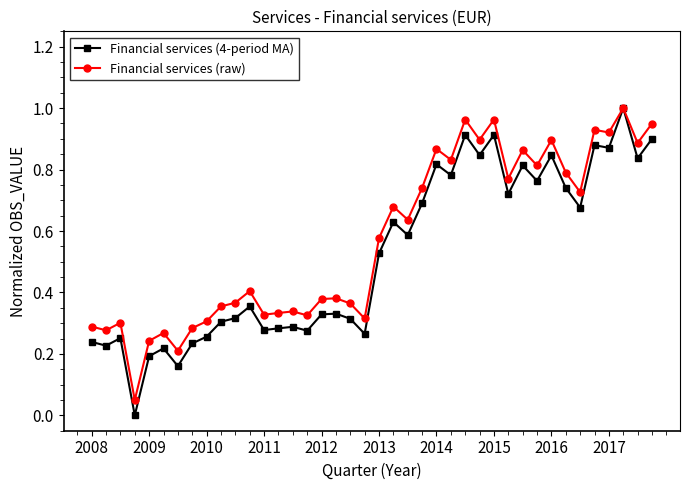

Which series has the largest range (max minus min)?

Financial services (4-period MA)